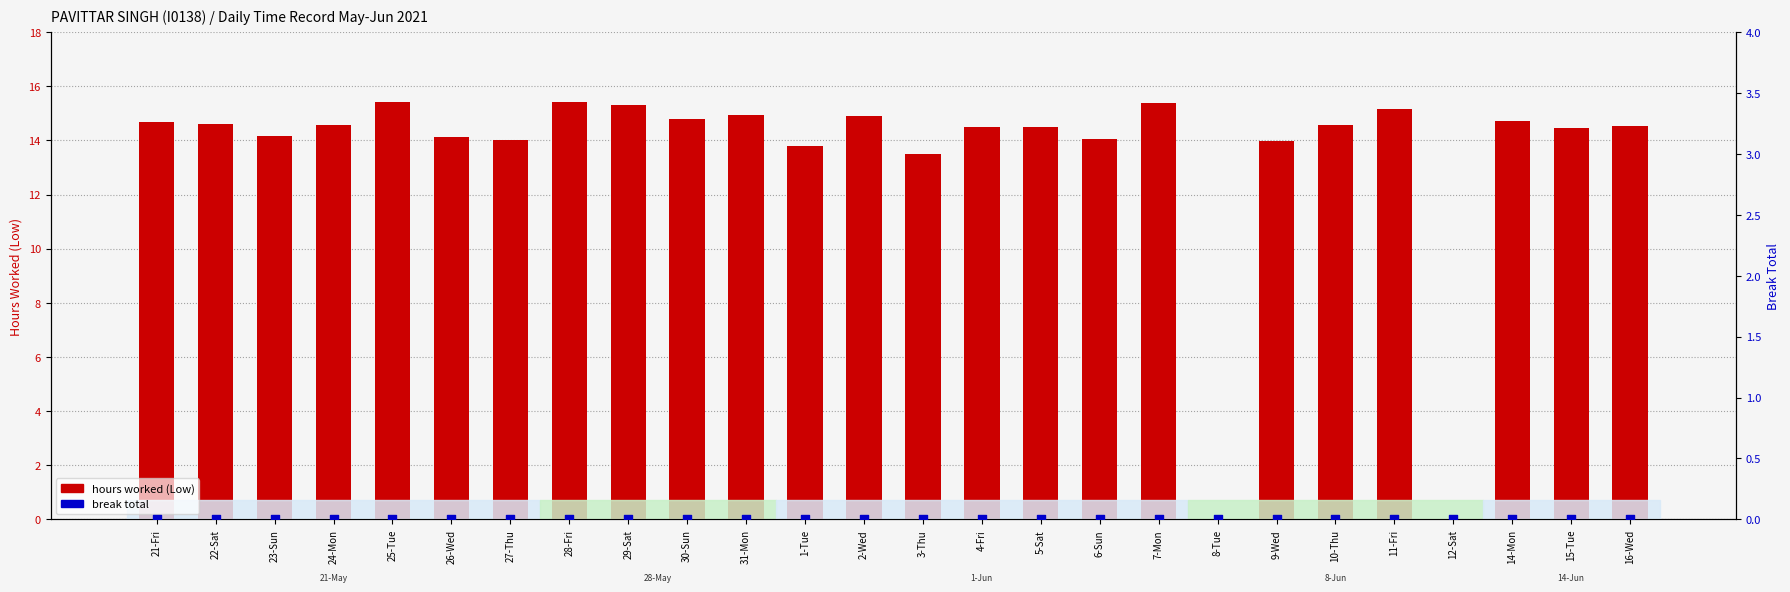

What is the total value across all series at 23-Sun?

14.2